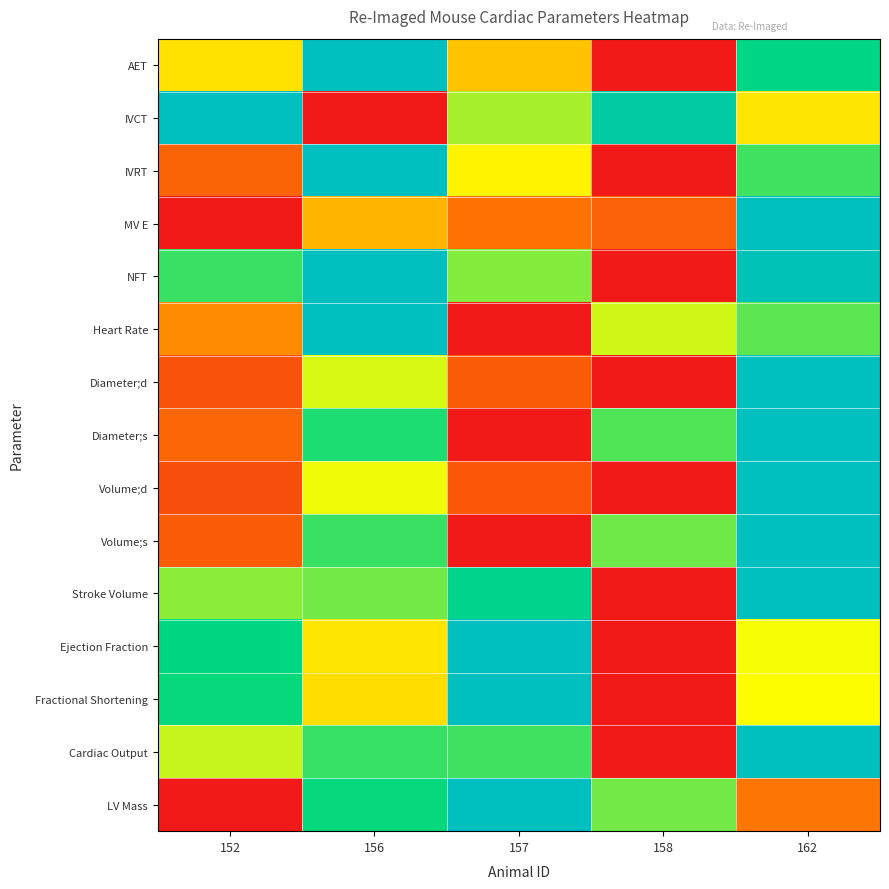

Between 157 and 152, which is larger?

152